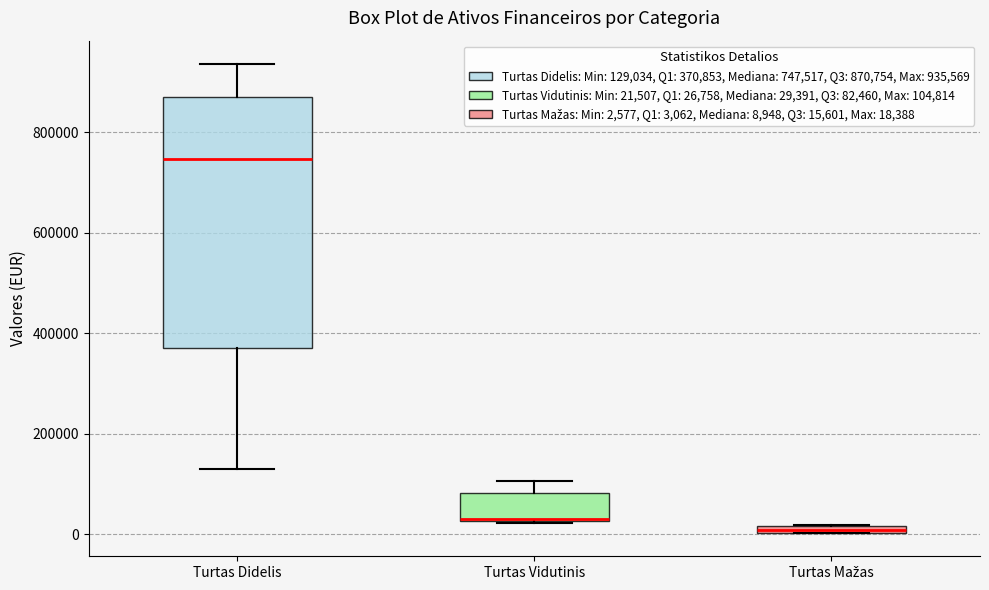

Which box is the tallest, from its lower edge to its upper edge?

Turtas Didelis